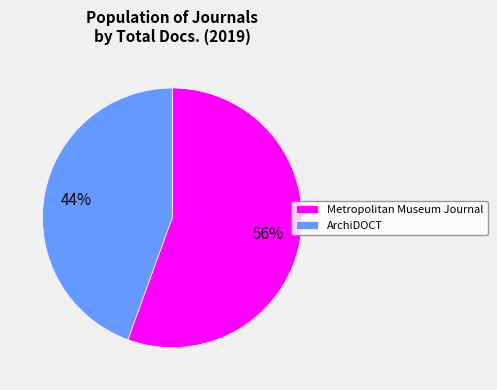

Do Metropolitan Museum Journal and ArchiDOCT together represent more than half of the pie?

Yes